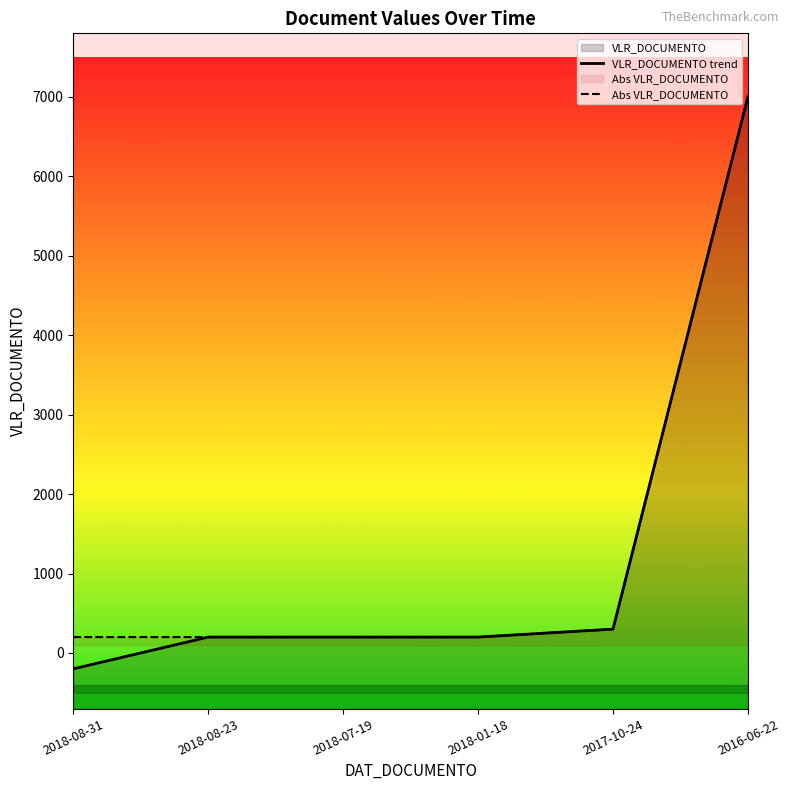

What is the average value of the VLR_DOCUMENTO trend series?

1283